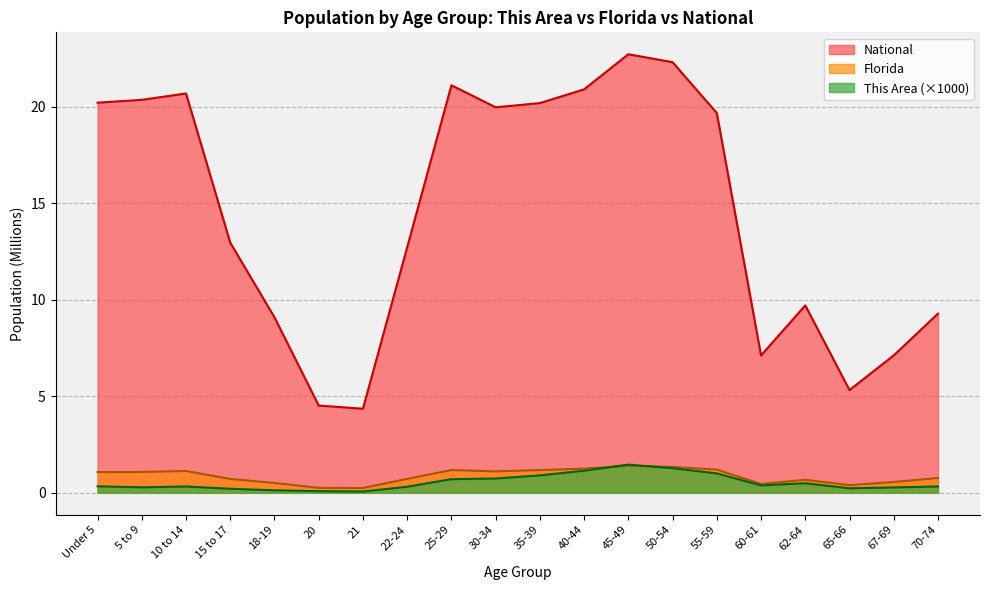

What is the sum of the Florida values at 30-34 and 35-39?

2.3